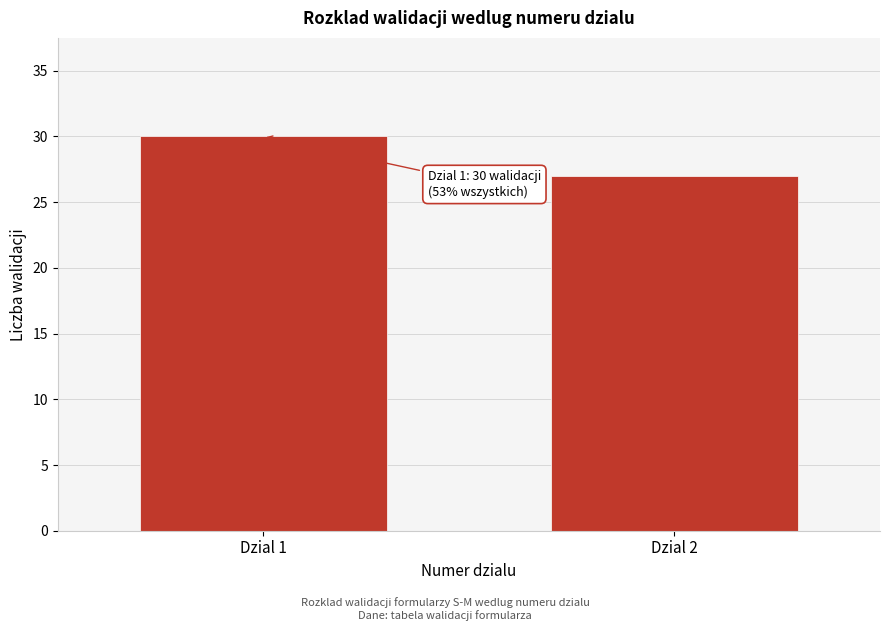

Reading left to right, extract all data points from this chart.

30	27